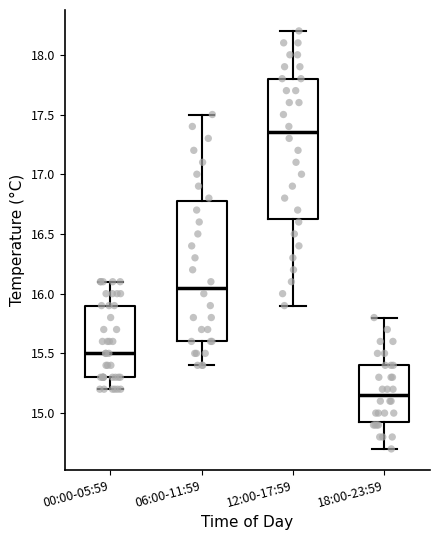

Reading left to right, transcribe this box plot: for each box, give where its median line is, the range the box spans, and where its two whiskers end, as read against the y-axis. The values are not printed on the chart, so give them approximately, as read against the axis.

00:00-05:59: median 15.50, box 15.30 to 15.90, whiskers 15.20 to 16.10
06:00-11:59: median 16.05, box 15.60 to 16.80, whiskers 15.40 to 17.50
12:00-17:59: median 17.35, box 16.65 to 17.80, whiskers 15.90 to 18.20
18:00-23:59: median 15.15, box 14.95 to 15.40, whiskers 14.70 to 15.80